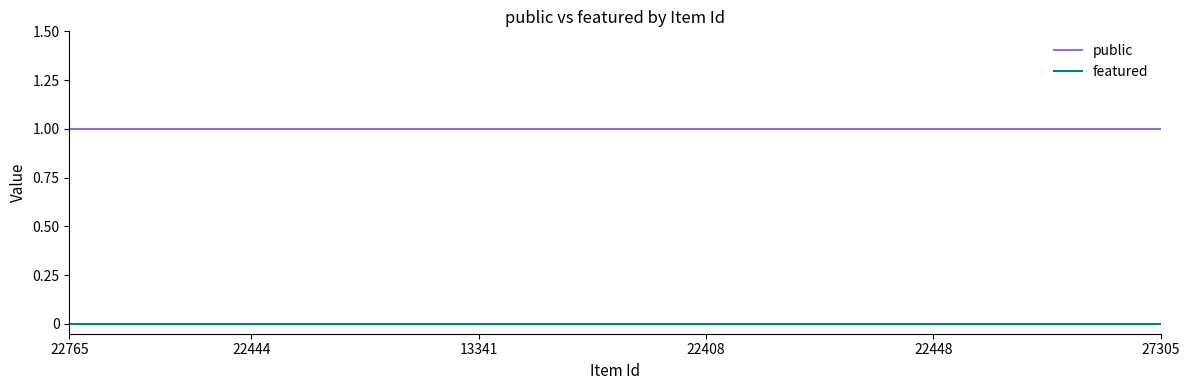

What are all the series names shown in the legend?

public, featured